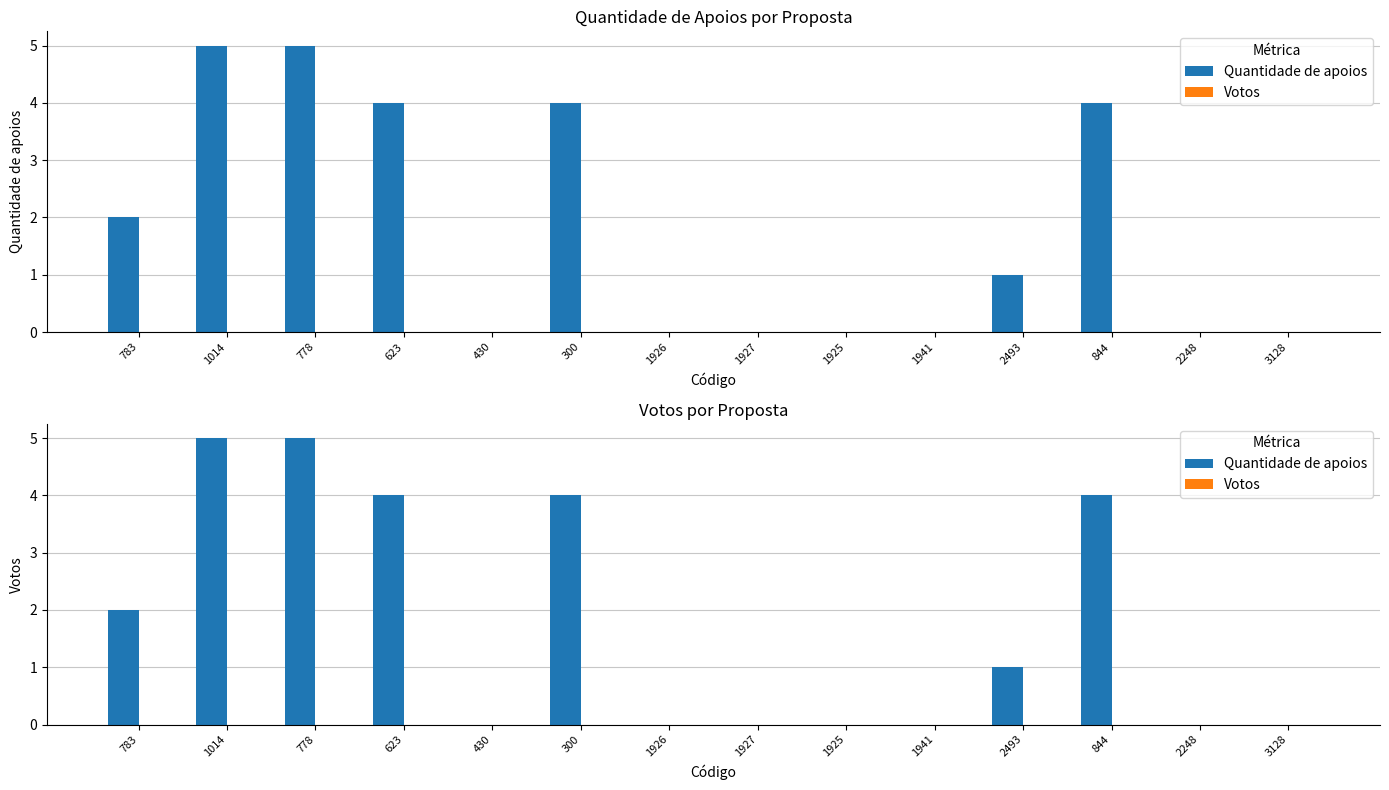

Does the chart contain stacked bars?

No